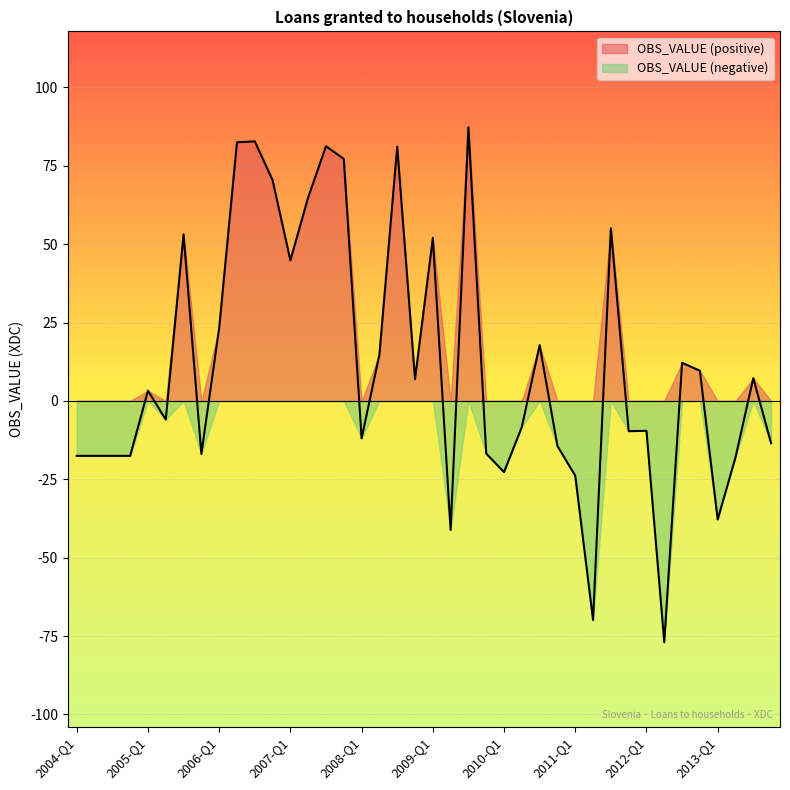

True or false: there are more than 1 points higher than both neighbors.

True